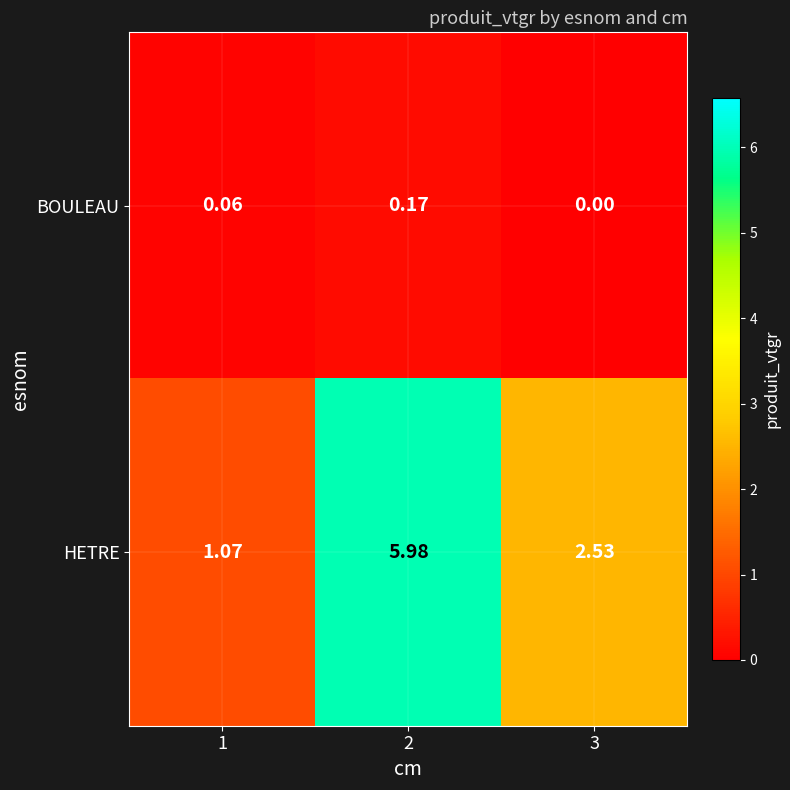

Rank the series by their maximum value, from highest to lowest.

HETRE, BOULEAU